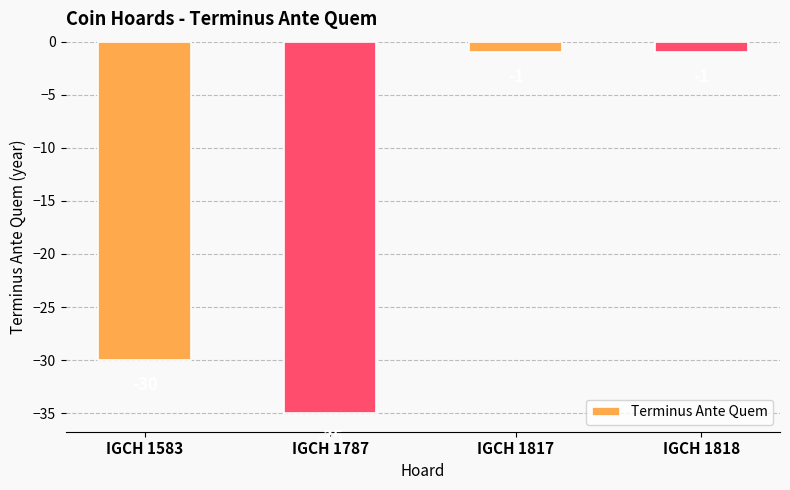

What is the sum of all values?

-67